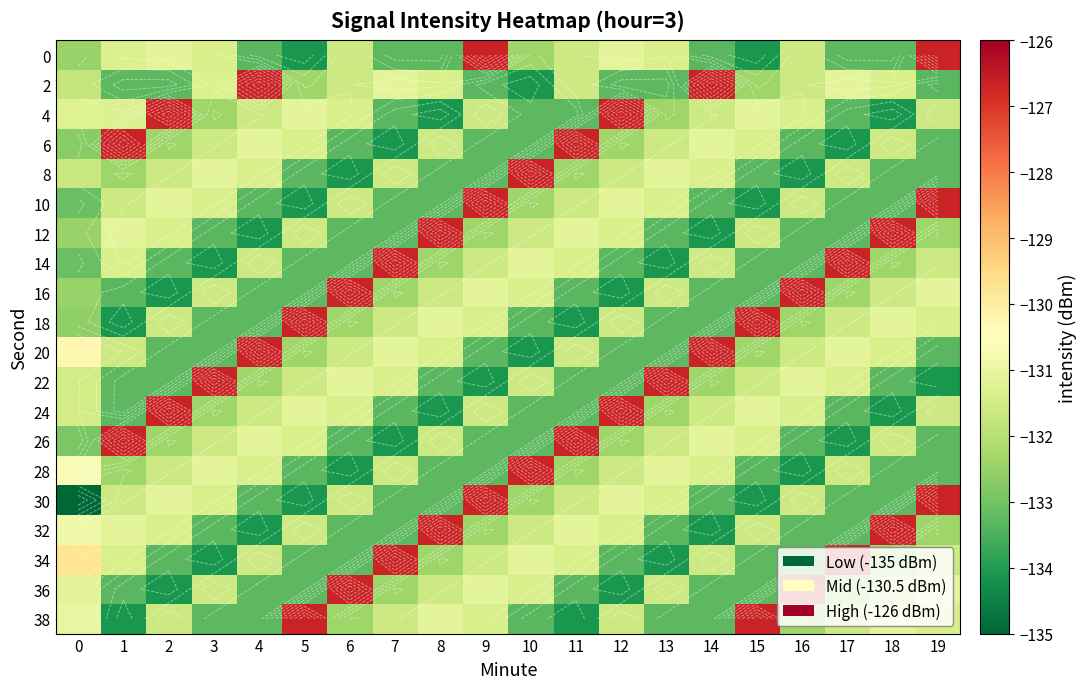

At which category is the sum across all series the highest?

9